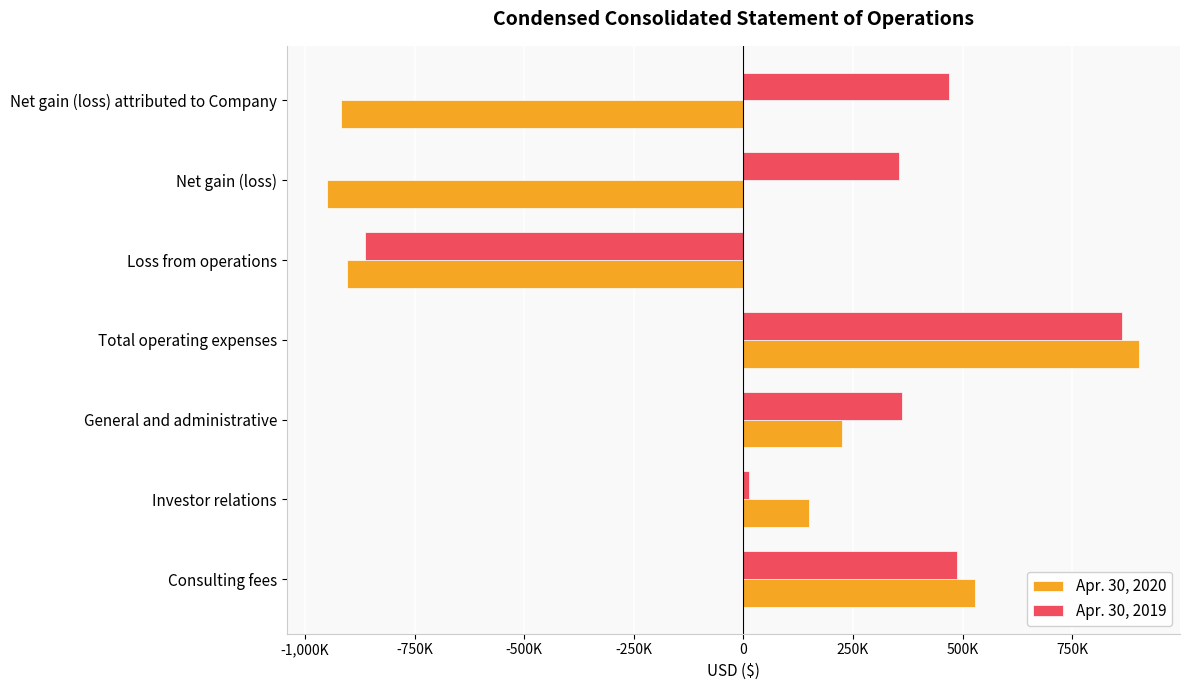

What are all the series names shown in the legend?

Apr. 30, 2020, Apr. 30, 2019